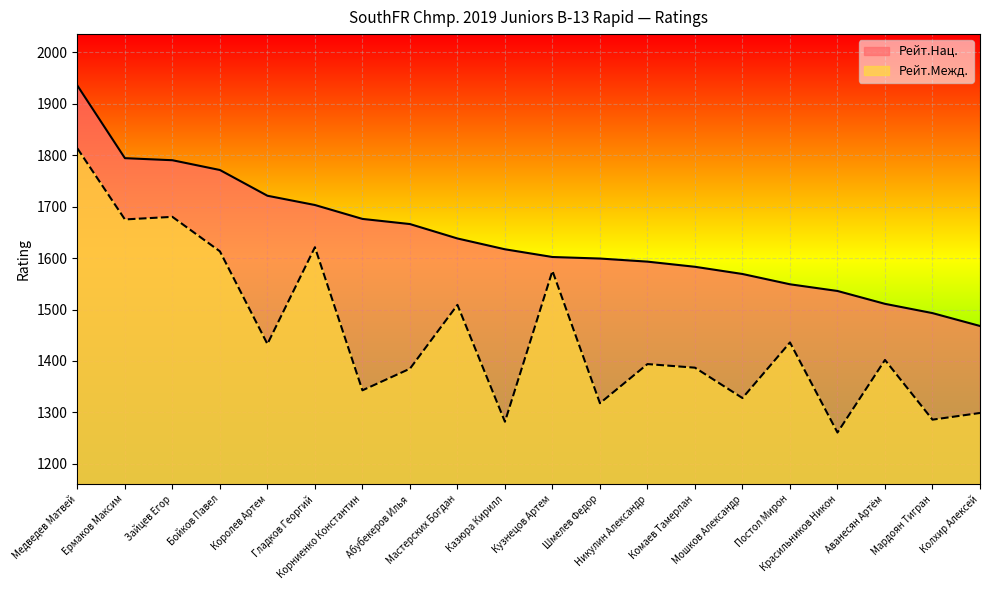

True or false: Рейт.Межд. and Рейт.Нац. cross at least once.

False